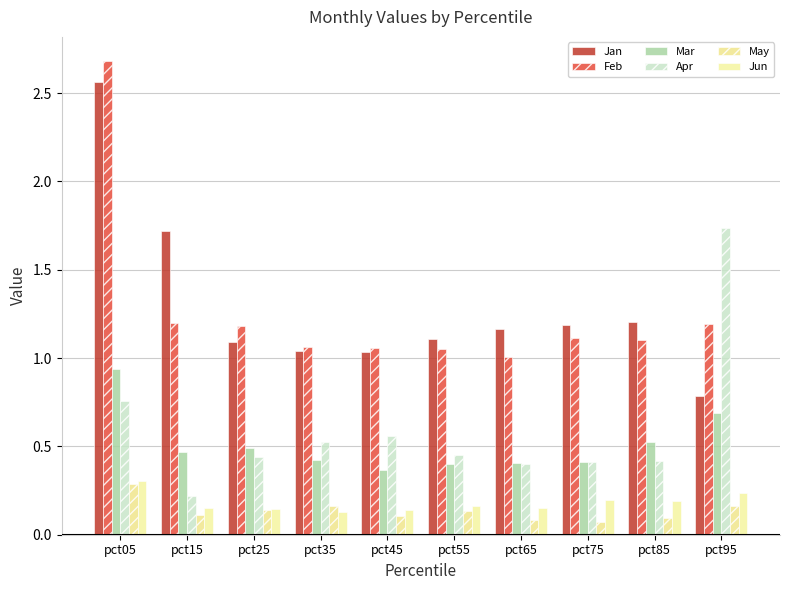

What is the difference between the second highest and minimum values in the Mar series?

0.3